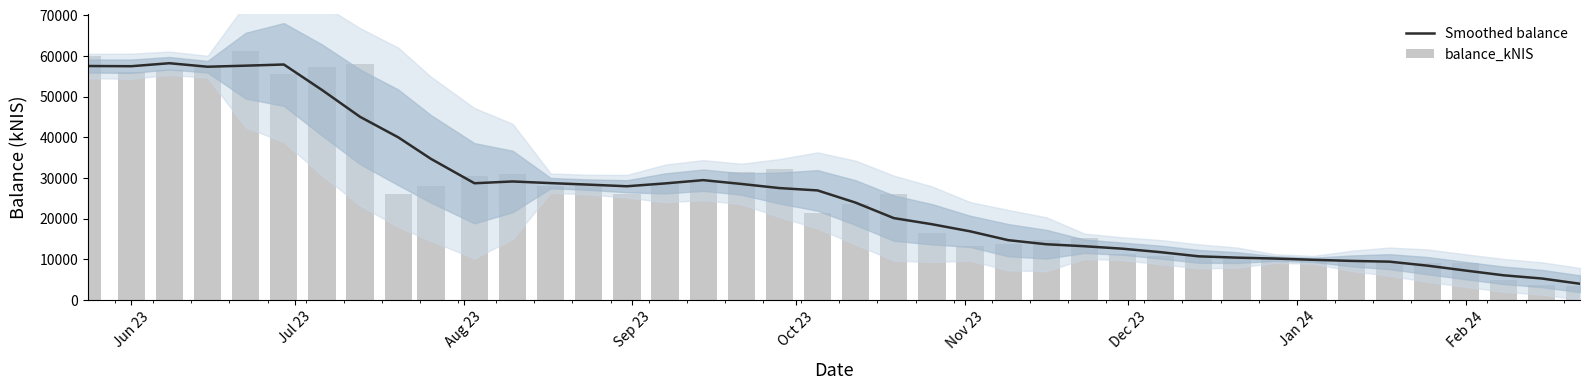

Is it true that Smoothed balance equals 11343.2 at Feb 24?

False